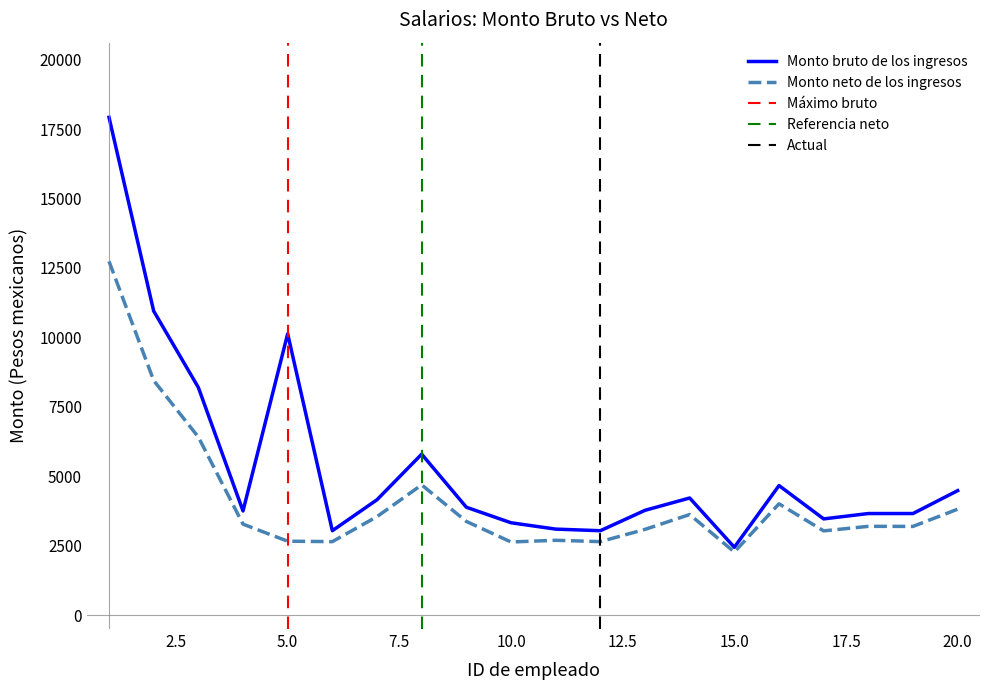

Is it true that Monto neto de los ingresos equals 3373.9 at 9?

True